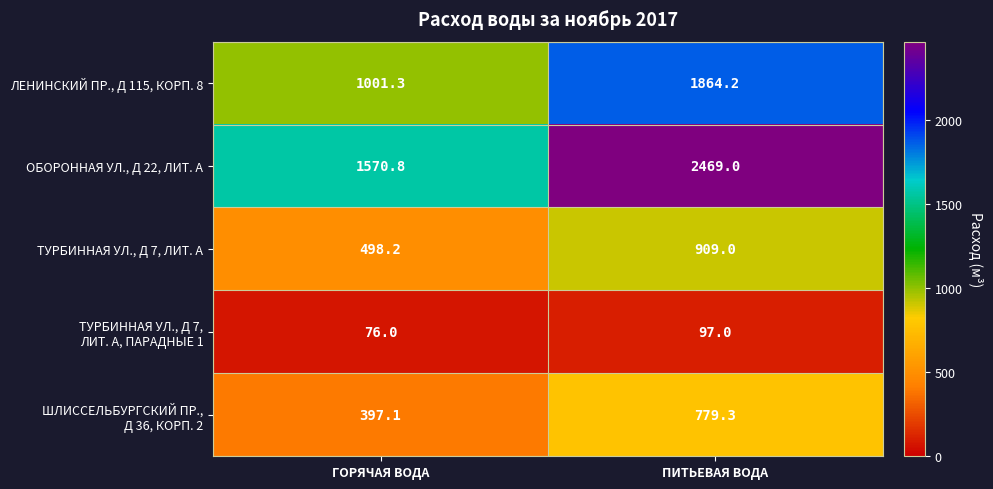

The ЛЕНИНСКИЙ ПР., Д 115, КОРП. 8 series shows 1402.1 at ГОРЯЧАЯ ВОДА. True or false?

False